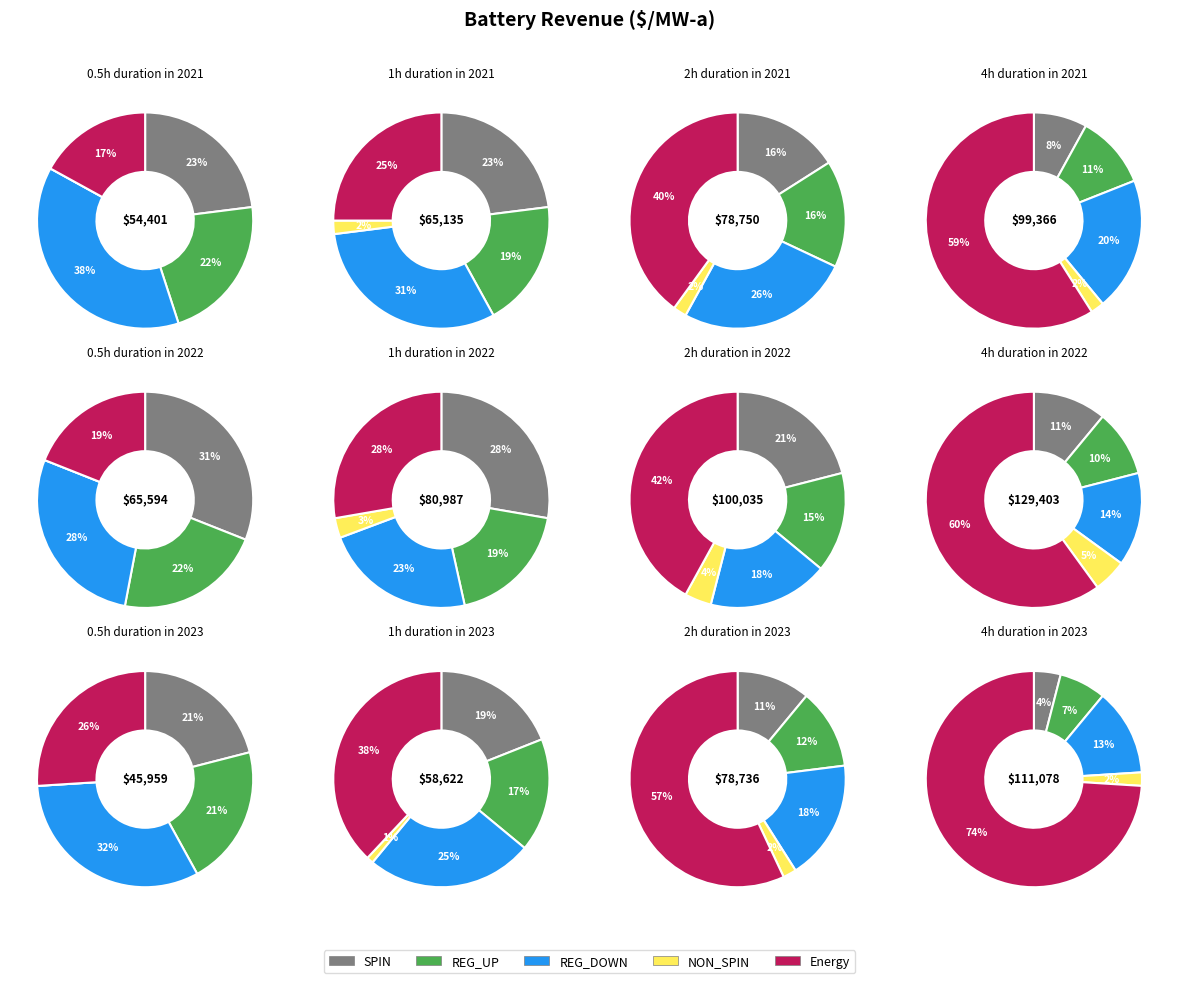

Does 8 represent more than half of the total?

No